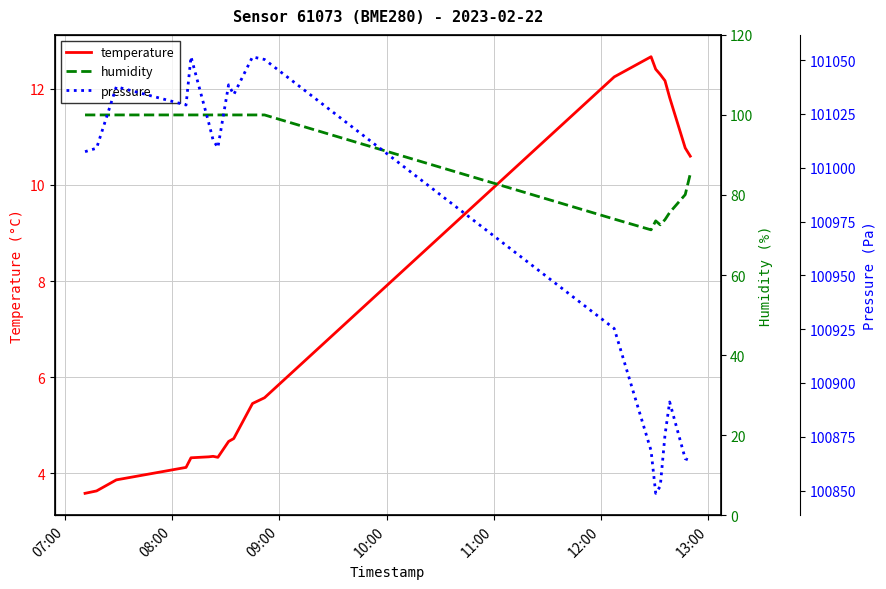

What is the lowest value of the temperature series?

3.6